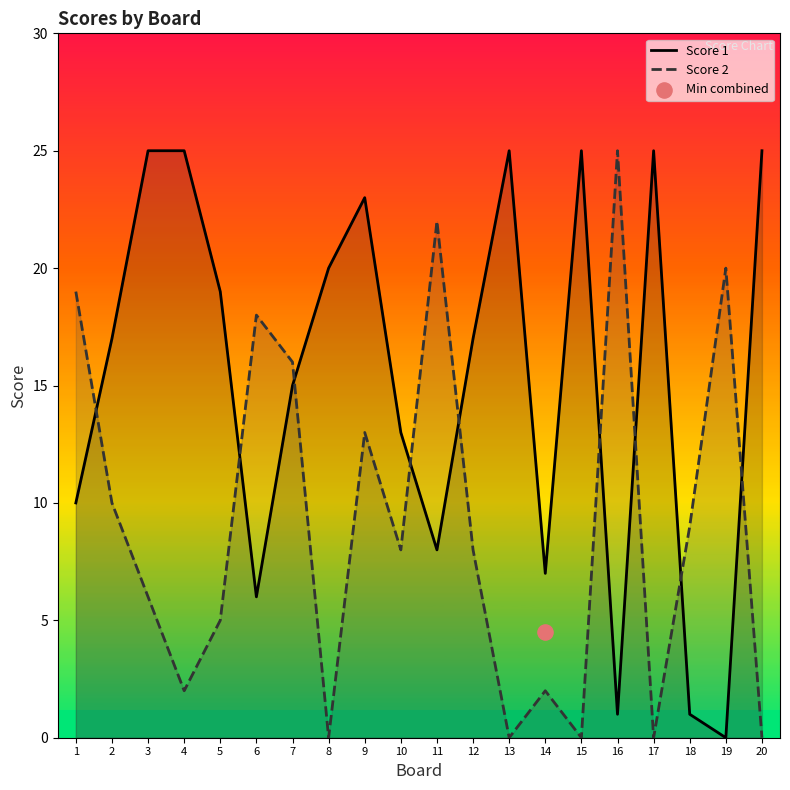

Which series reaches the minimum Y coordinate?

Score 1